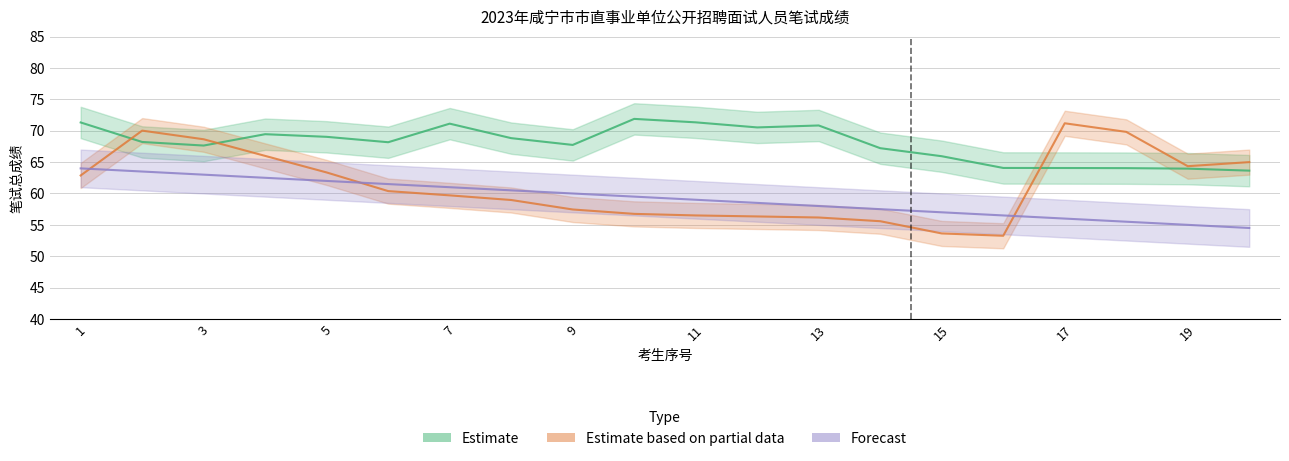

How many series are shown in this chart?

3